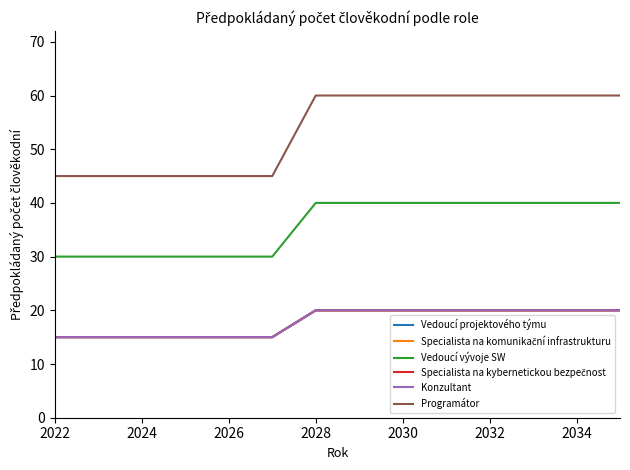

Does the chart display data point markers on the line(s)?

No